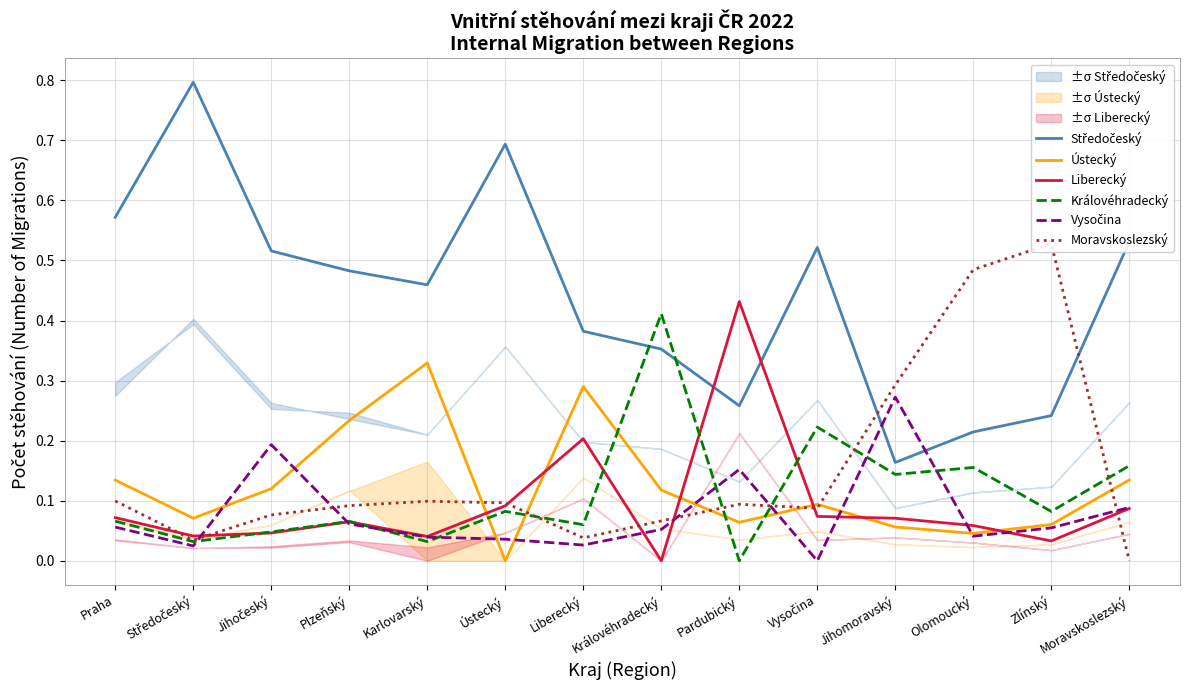

True or false: Královéhradecký has a value of 0.0 at Jihomoravský.

False